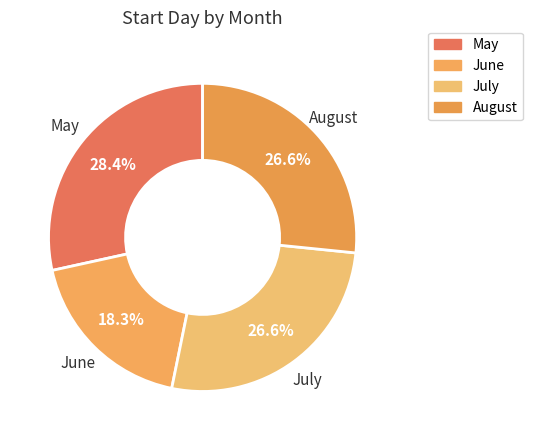

Count the number of slices in the pie.

4